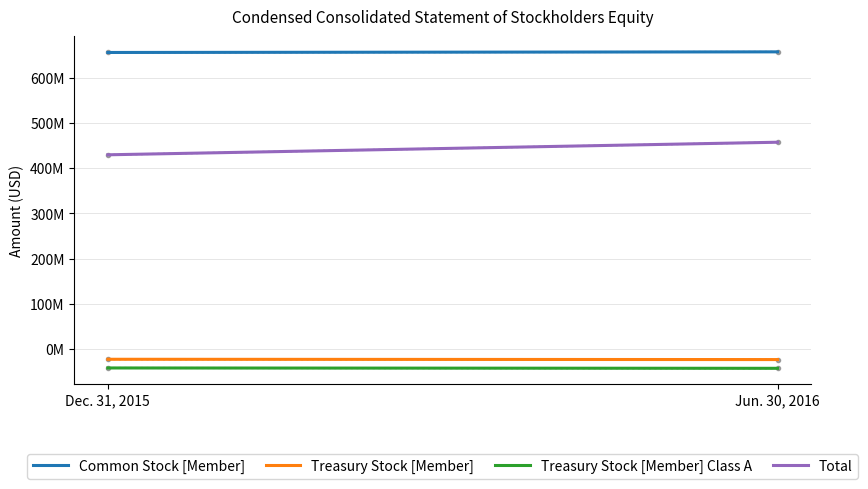

Which series changed the most between Dec. 31, 2015 and Jun. 30, 2016?

Total